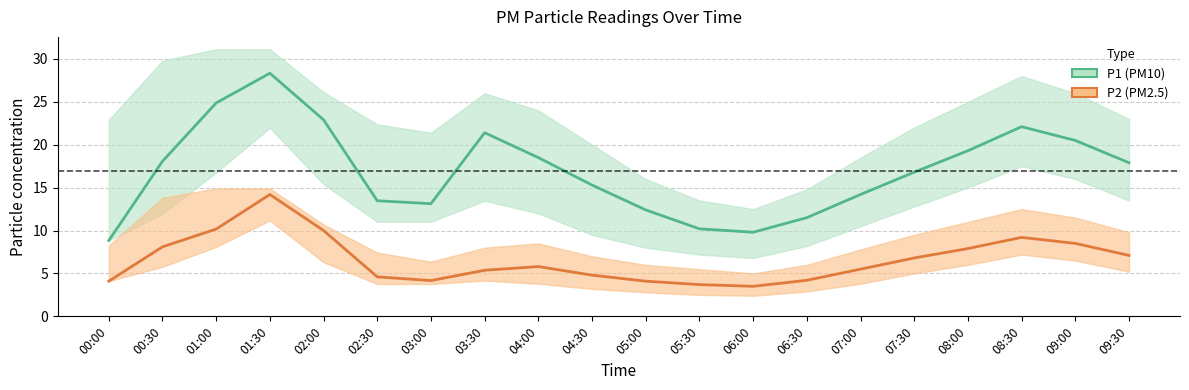

In P2_line, how many points are higher than both neighbors (excluding endpoints)?

3